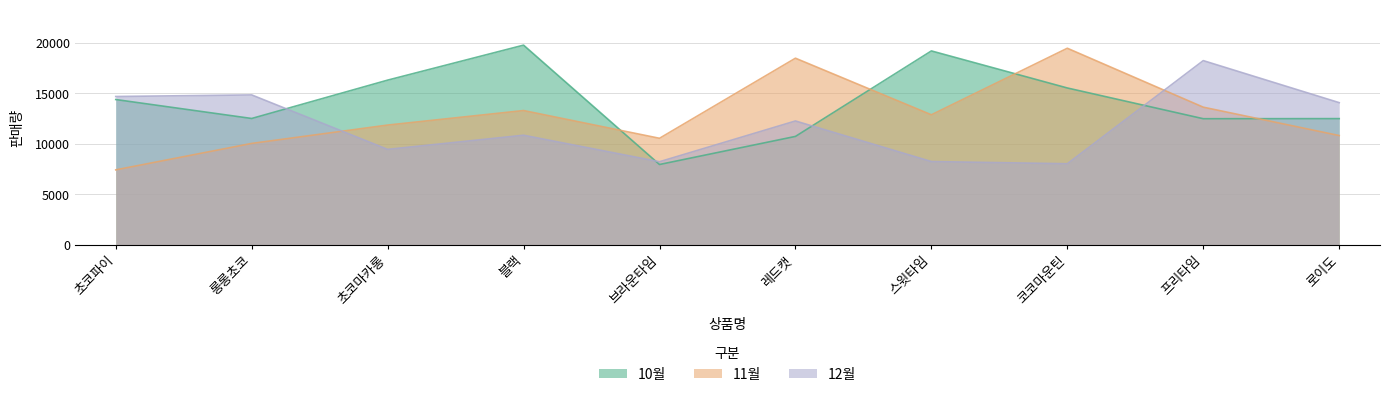

Between 초코마카롱 and 코코마운틴, which series saw the biggest shift?

11월